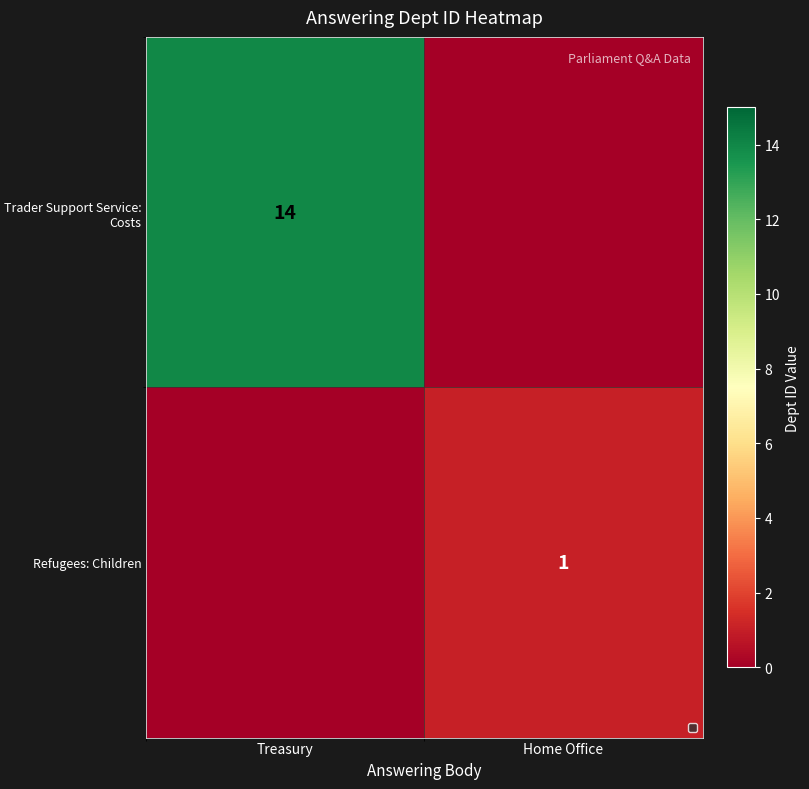

Is it true that Trader Support Service: Costs equals 24 at Treasury?

False